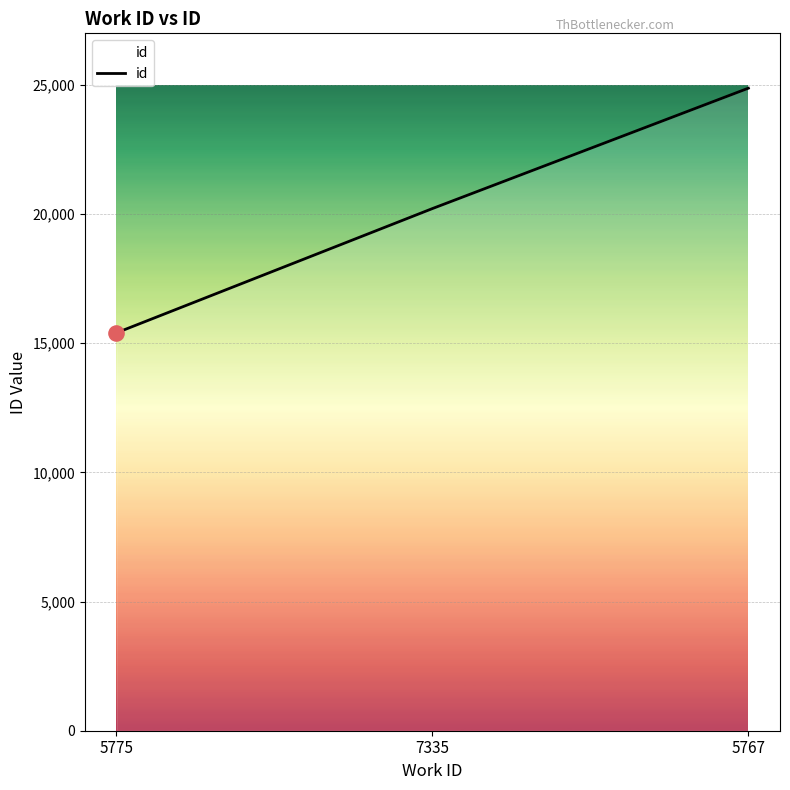

What is the ratio of the value at 5775 to the value at 5767?

0.6